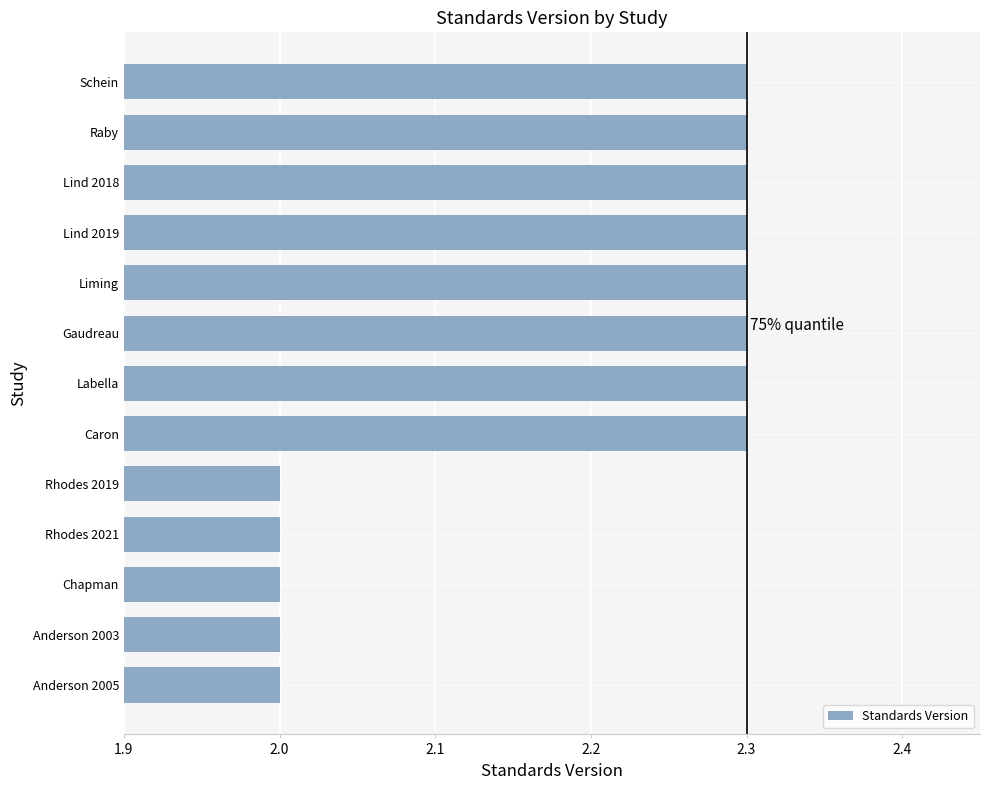

What is the maximum value shown in the chart?

2.3